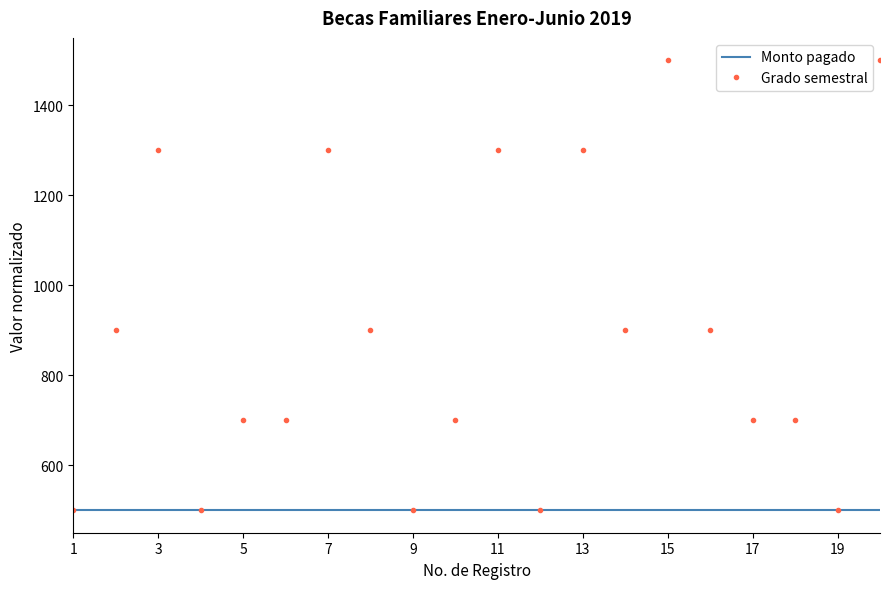

Which series has the largest total across all categories?

Grado semestral